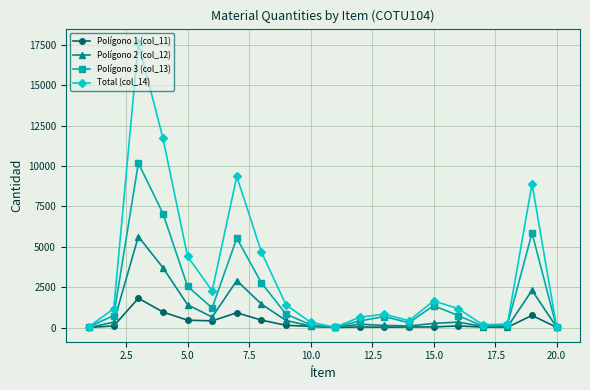

What is the average value of the Polígono 2 (col_12) series?

1002.5